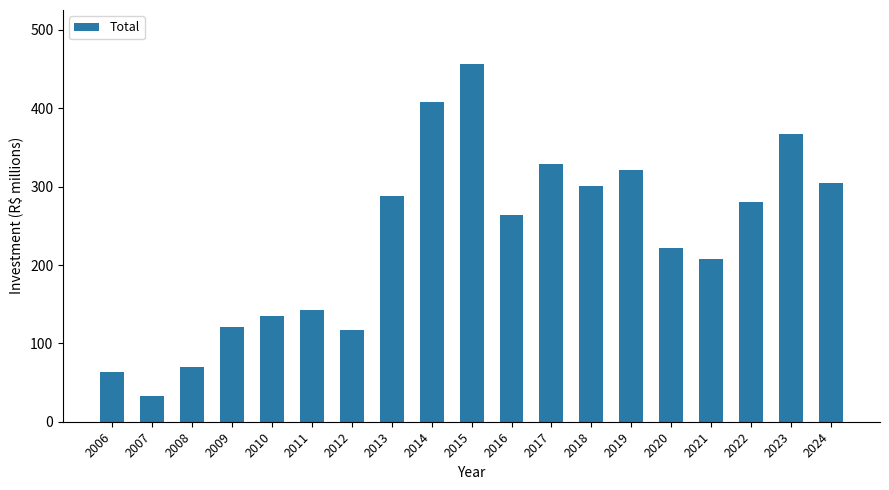

What is the average value?

233.3